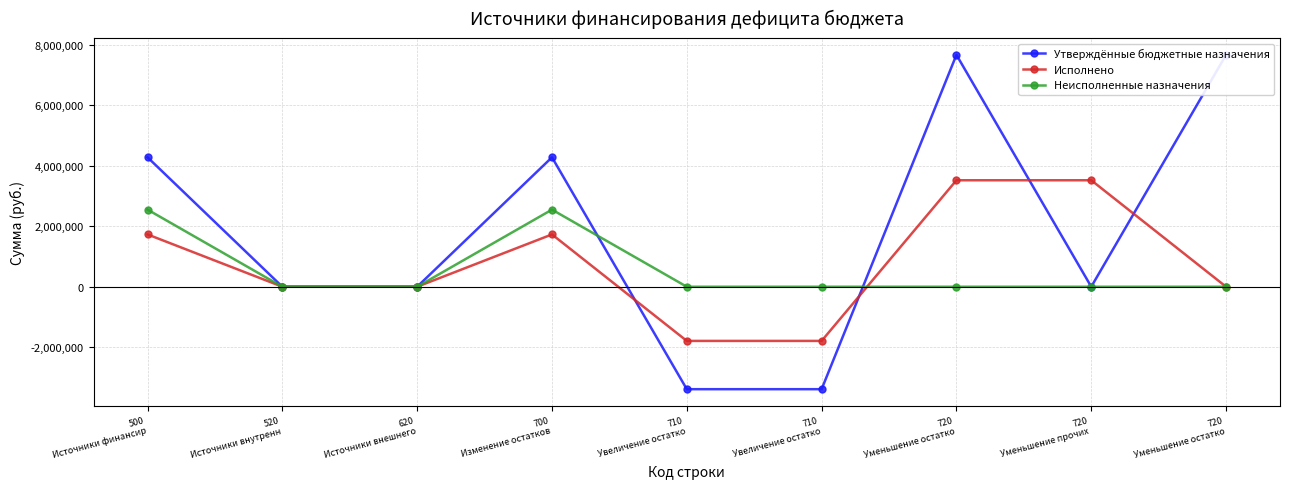

At which label is Исполнено closest to 865459?

520
Источники внутренн